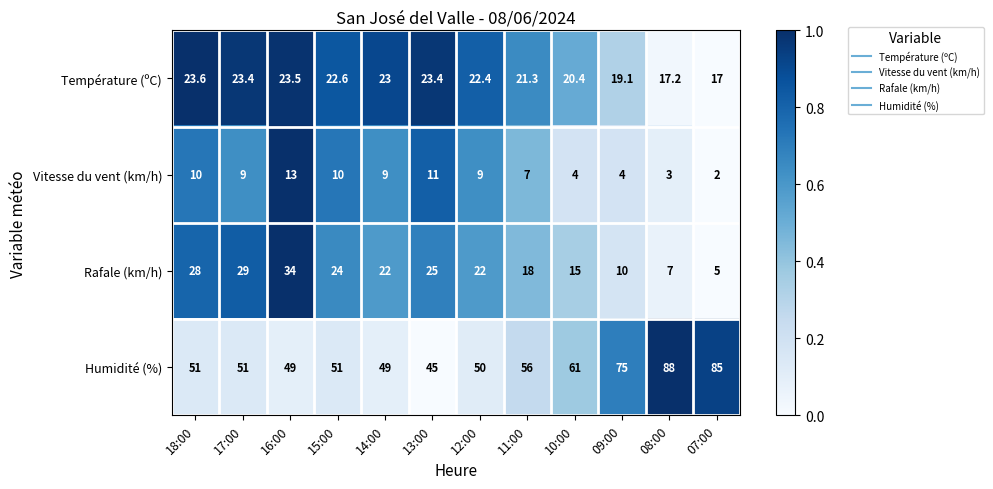

Which series has the largest total across all categories?

Humidité (%)